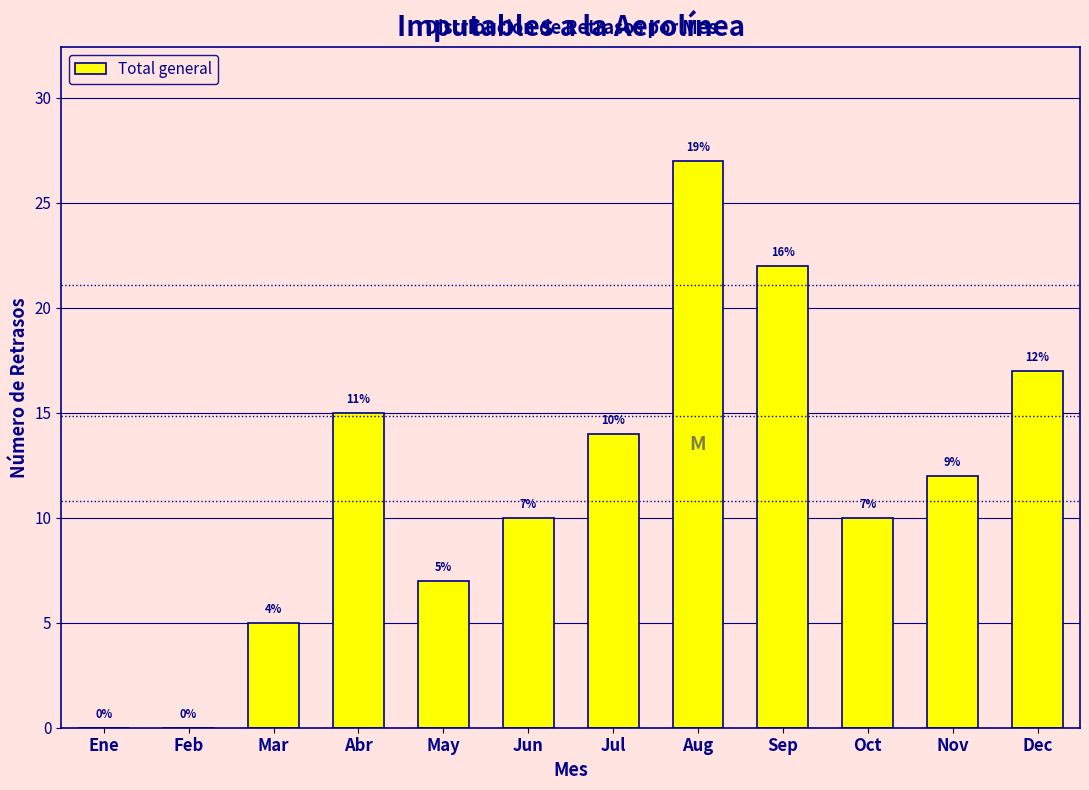

Reading left to right, what are all the values shown in this chart?

Ene=0	Feb=0	Mar=5	Abr=15	May=7	Jun=10	Jul=14	Aug=27	Sep=22	Oct=10	Nov=12	Dec=17